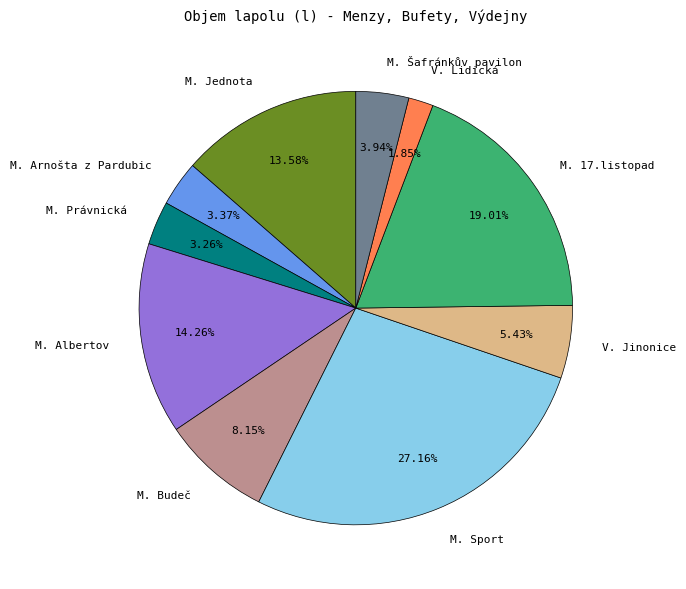

Count the number of slices in the pie.

10